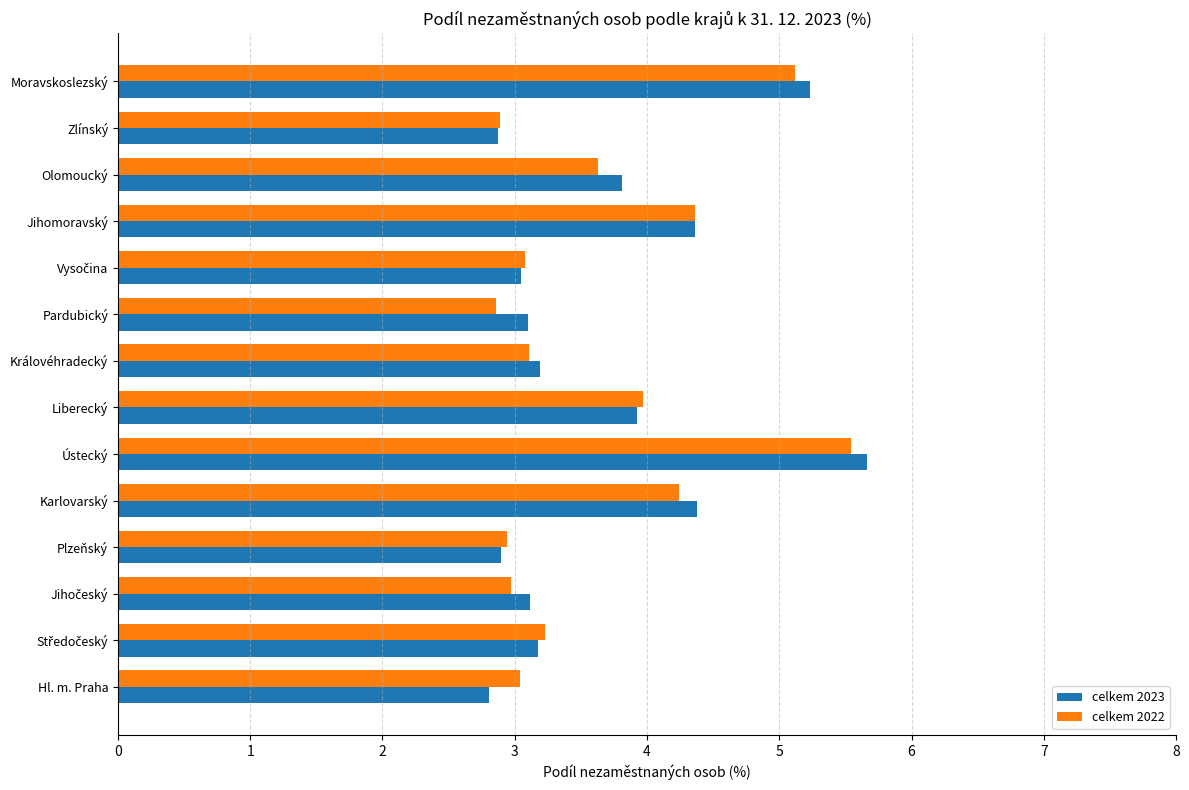

What is the minimum value shown in the chart?

2.8